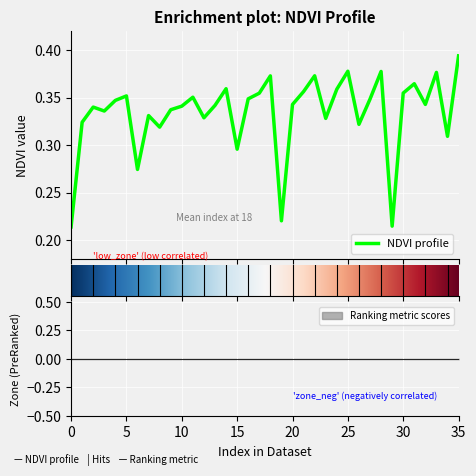

The value at 30 is 0.2. True or false?

False